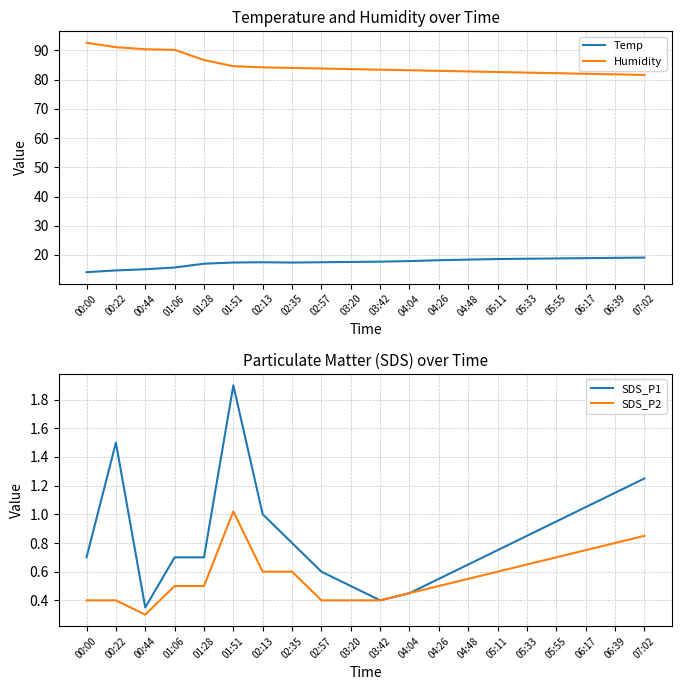

Is the value of Humidity at 03:42 greater than the value of SDS_P2 at 05:11?

Yes